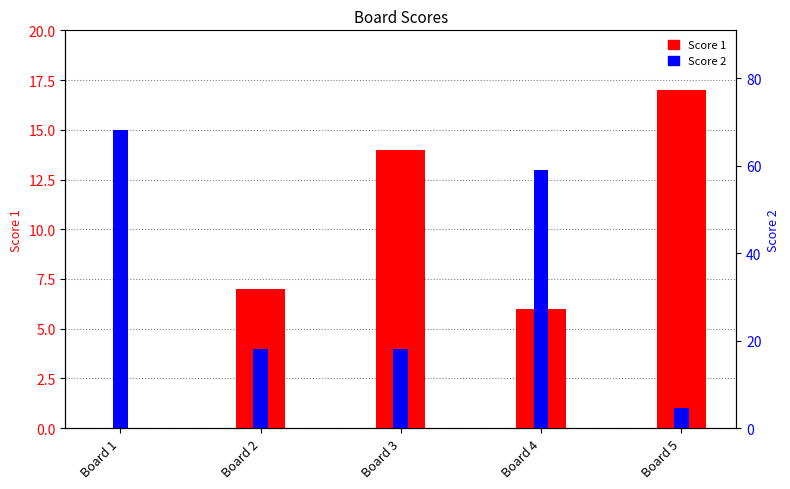

Count the Score 2 values in the range 4 to 13.

3